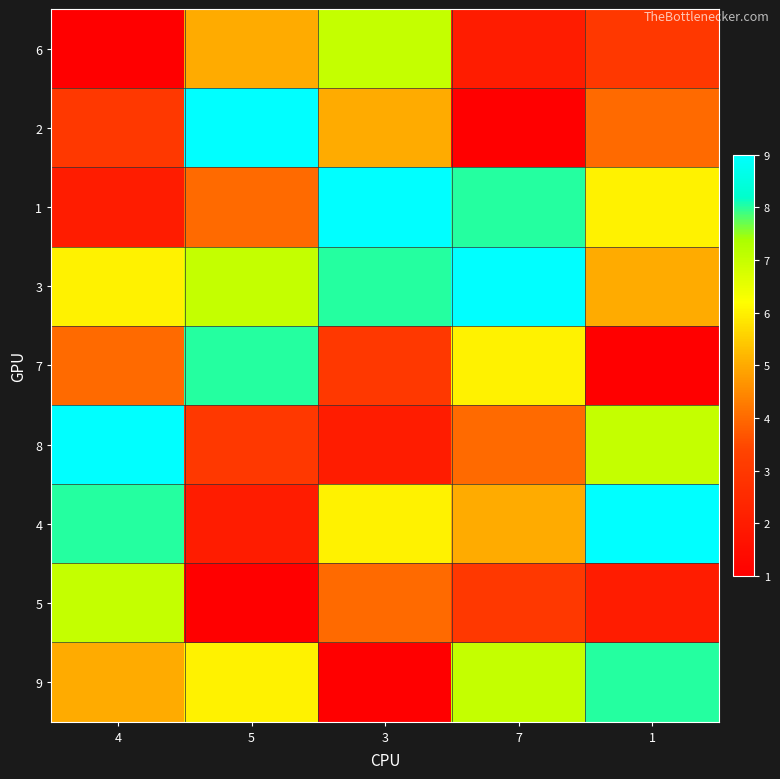

How many distinct data groups are displayed?

9